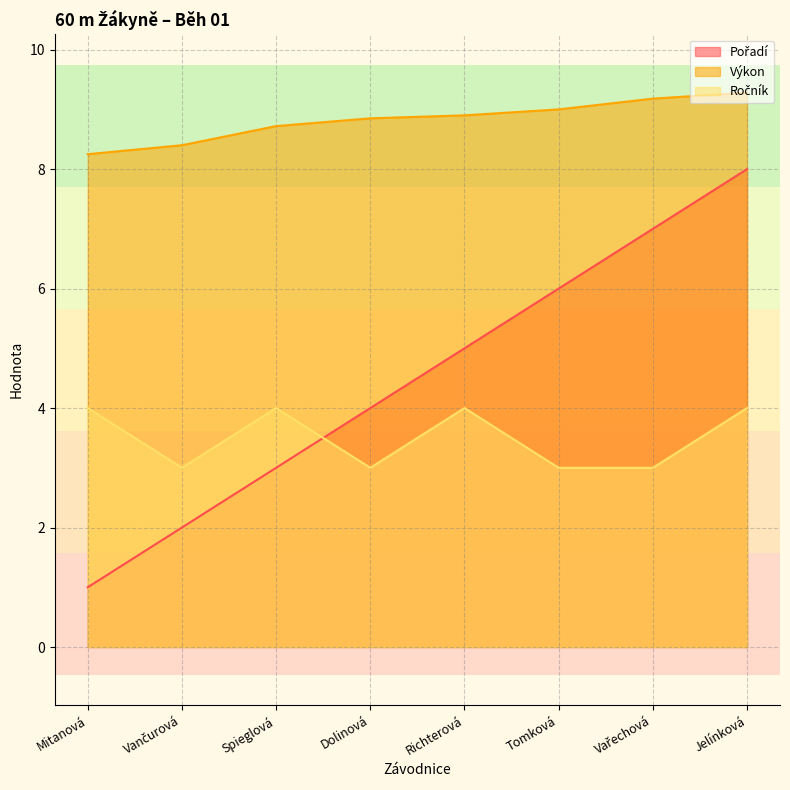

True or false: Výkon has more than 0 points higher than both neighbors.

False